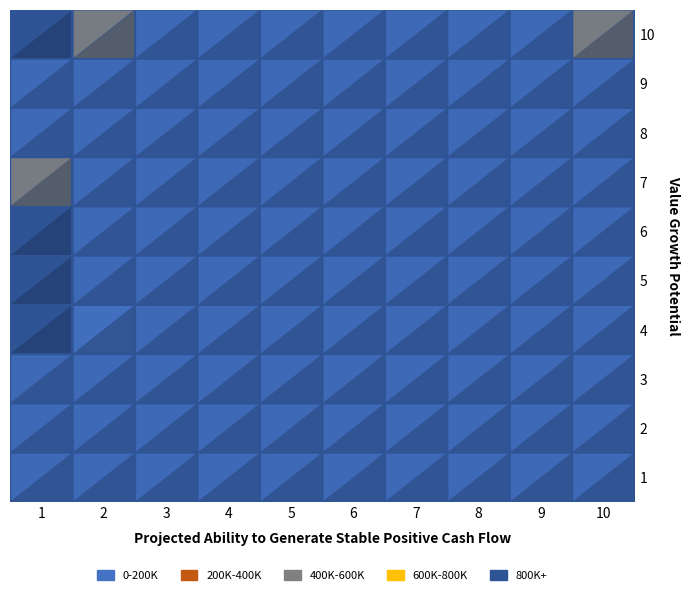

Is the value of 851_09 at 9 greater than the value of 851_01 at 2?

No